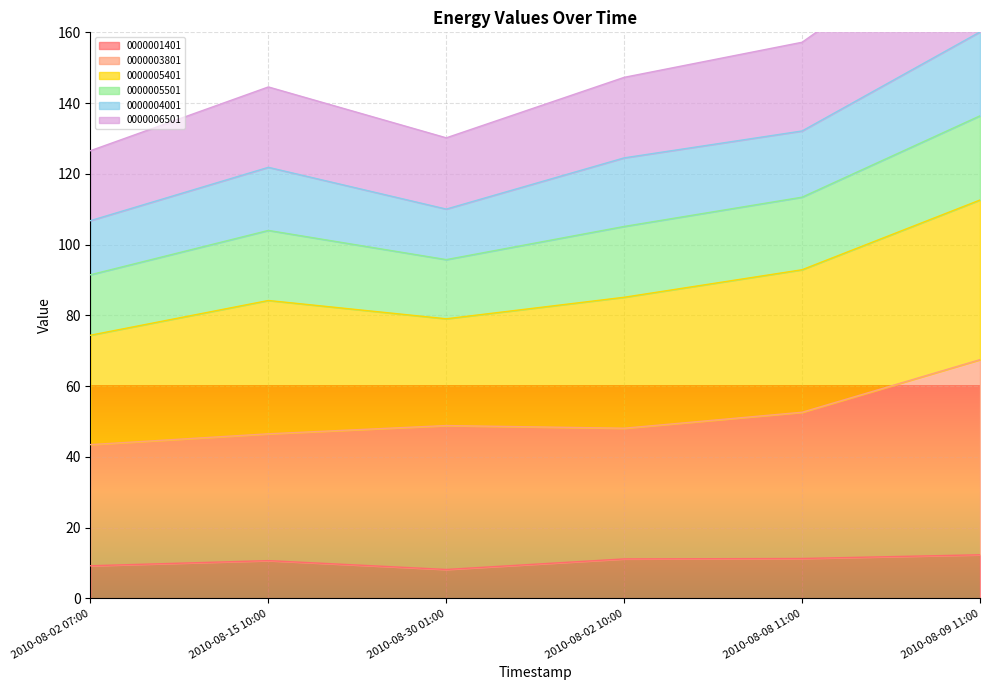

What is the difference between the 0000003801 values at 2010-08-08 11:00 and 2010-08-02 07:00?

9.1